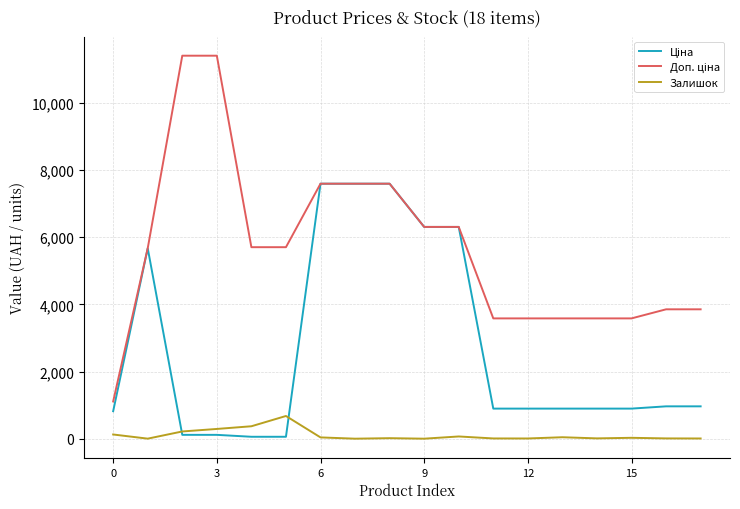

Where is Доп. ціна nearest to the value 6259?

9